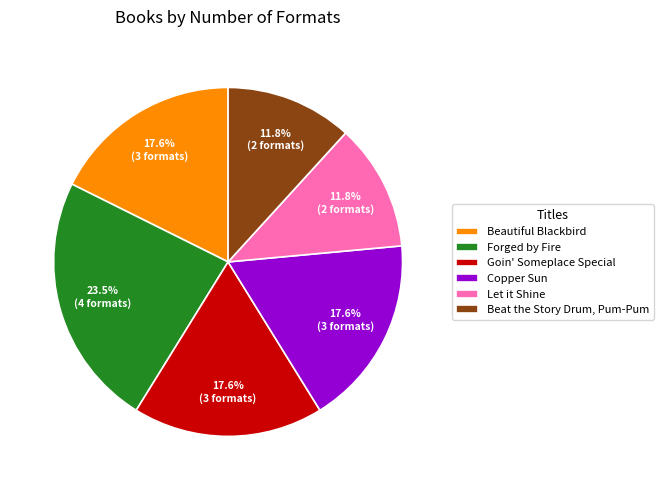

Which has a higher value, Goin' Someplace Special or Beat the Story Drum, Pum-Pum?

Goin' Someplace Special